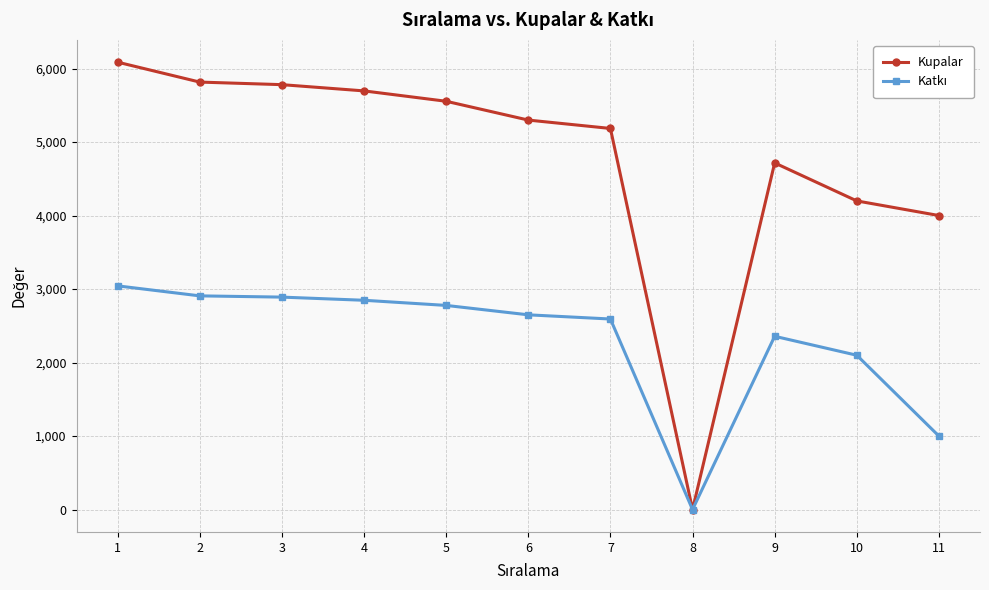

True or false: Kupalar has a value of 5697 at 4.

True